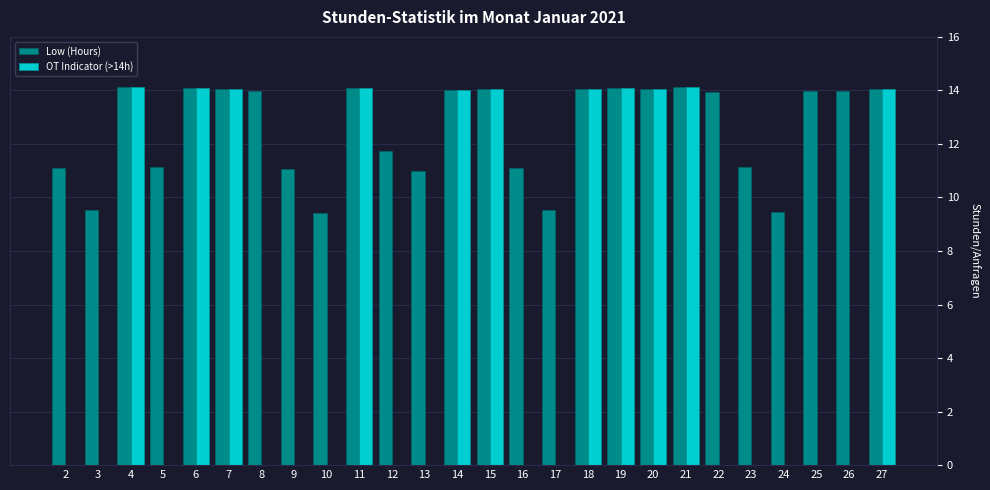

What is the total value across all series at 3?

9.5